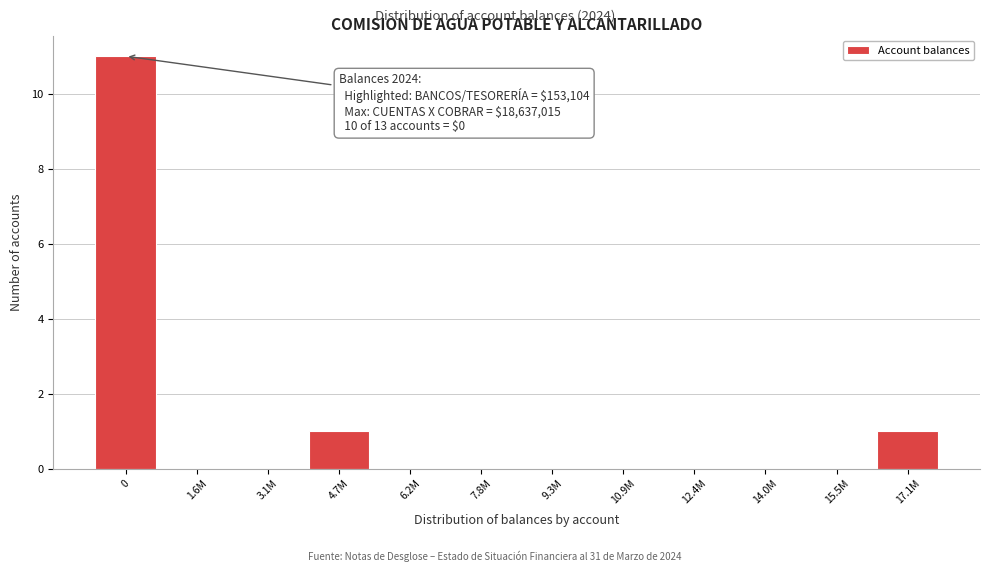

Reading right to left, extract all data points from this chart.

17.1M=1	15.5M=0	14.0M=0	12.4M=0	10.9M=0	9.3M=0	7.8M=0	6.2M=0	4.7M=1	3.1M=0	1.6M=0	0=11